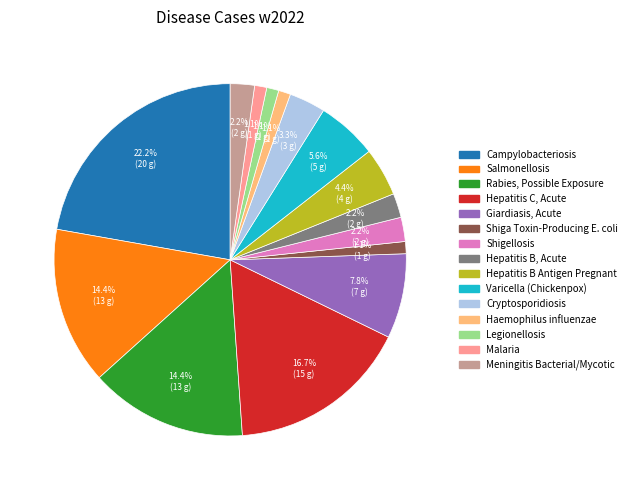

Does any single category account for the majority?

No